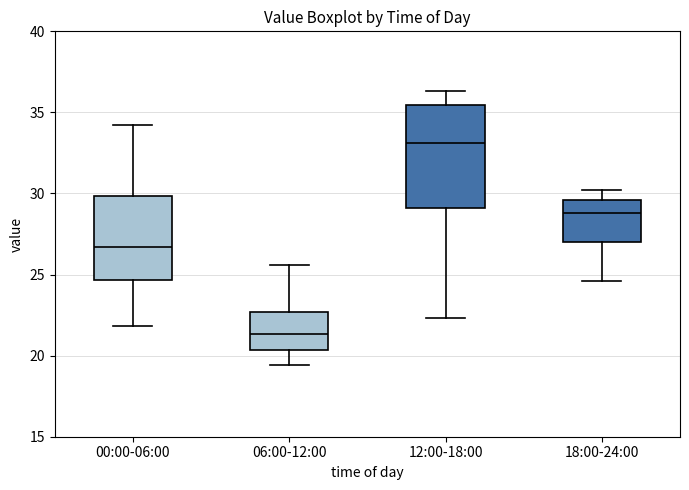

Reading left to right, read every box against the y-axis: the position of its median line, the range the box covers, and the ends of its whiskers. The values are not printed on the chart, so give them approximately, as read against the axis.

00:00-06:00: median 26.5, box 24.5 to 30.0, whiskers 22.0 to 34.0
06:00-12:00: median 21.5, box 20.5 to 22.5, whiskers 19.5 to 25.5
12:00-18:00: median 33.0, box 29.0 to 35.5, whiskers 22.5 to 36.5
18:00-24:00: median 29.0, box 27.0 to 29.5, whiskers 24.5 to 30.0